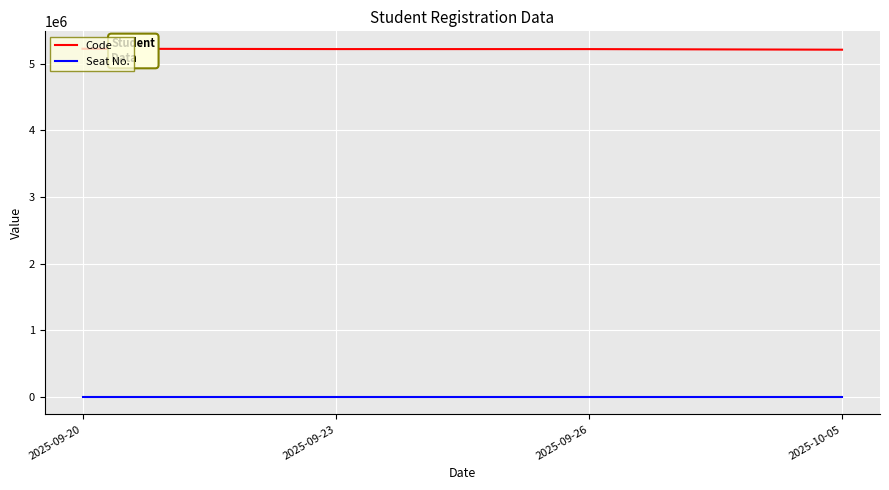

The Code series shows 5220427.5 at 2025-09-23. True or false?

True